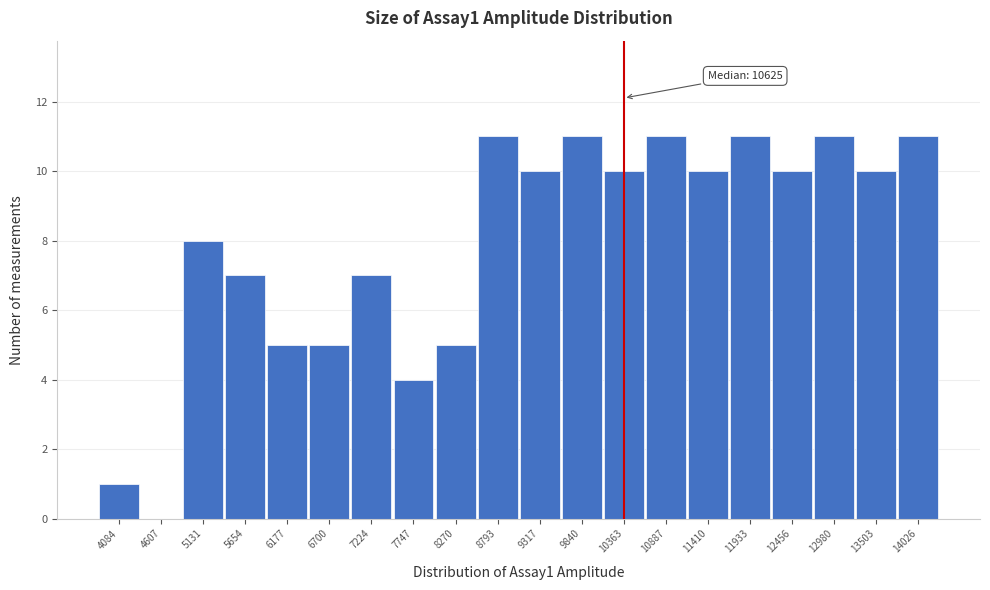

Reading left to right, extract all data points from this chart.

4084=1	4607=0	5131=8	5654=7	6177=5	6700=5	7224=7	7747=4	8270=5	8793=11	9317=10	9840=11	10363=10	10887=11	11410=10	11933=11	12456=10	12980=11	13503=10	14026=11